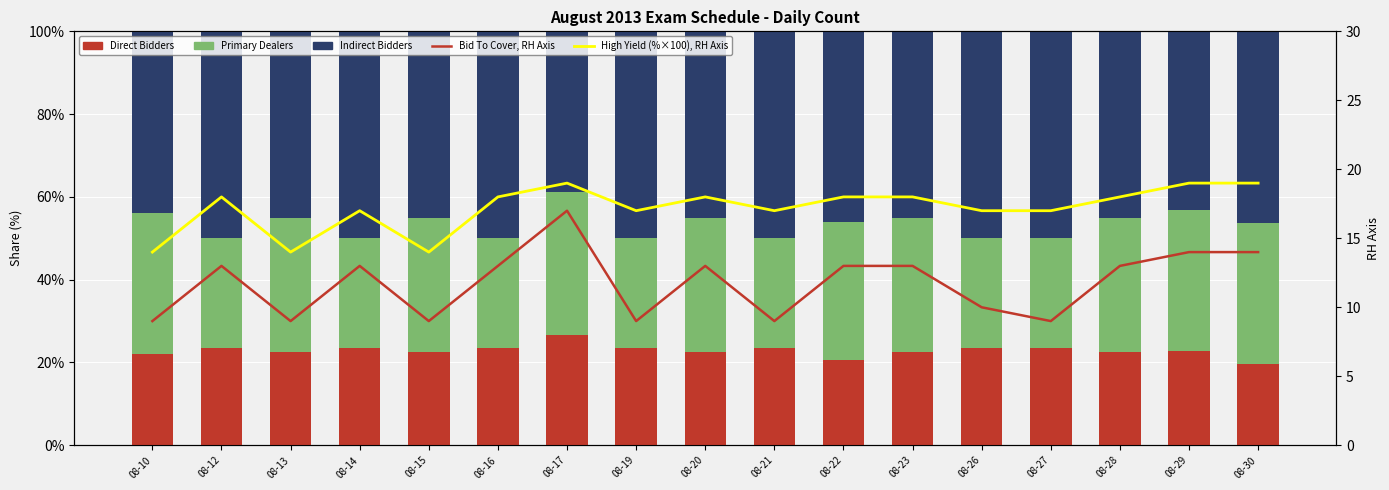

The value of Bid To Cover, RH Axis at 08-10 is 13.1. True or false?

False